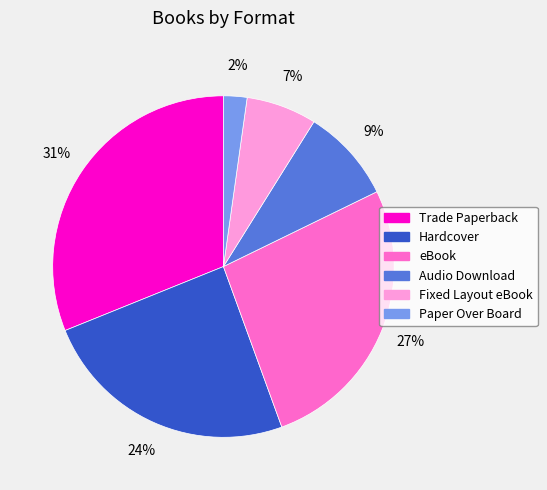

Is there a majority slice in this chart?

No